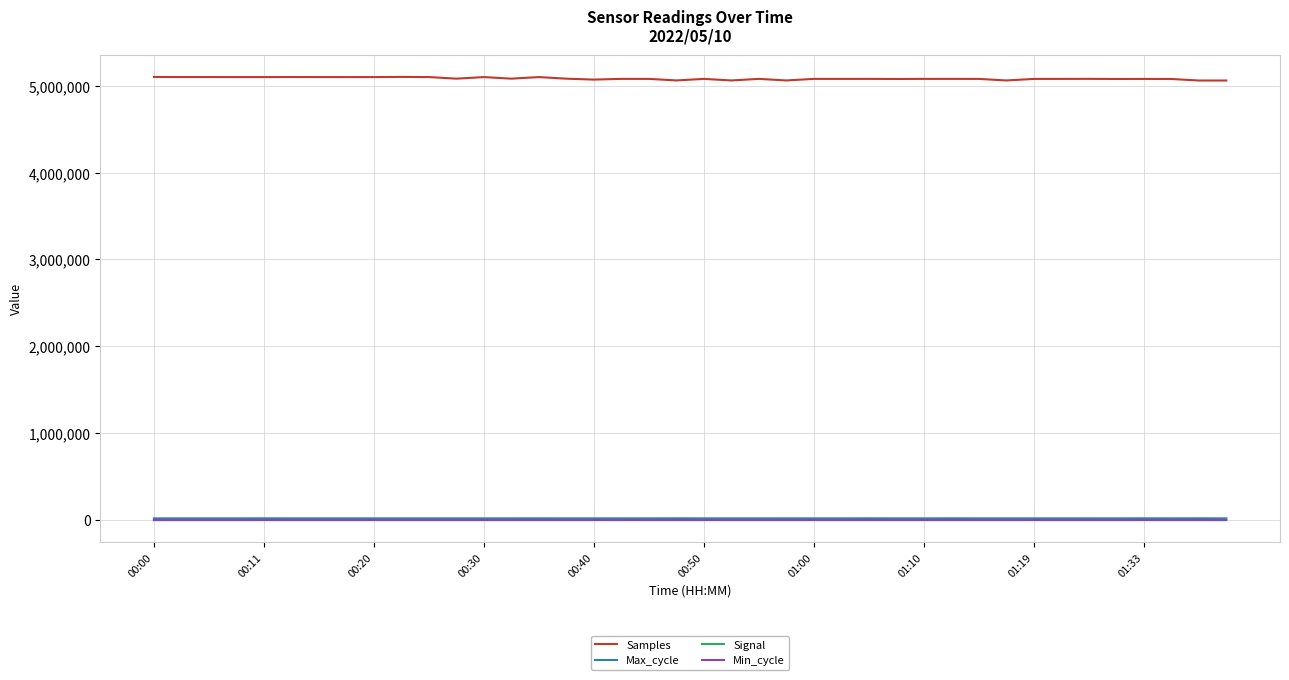

Which series has the largest total across all categories?

Samples